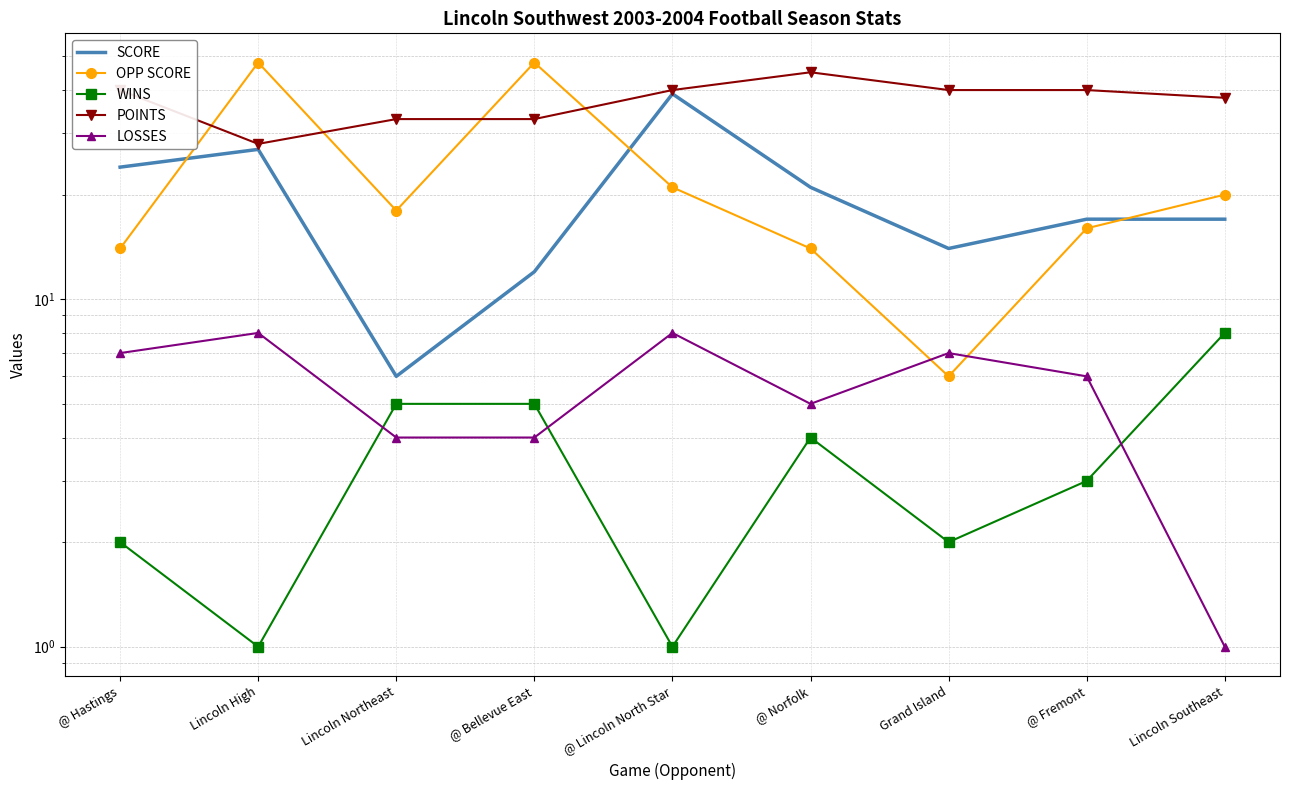

Reading right to left, transcribe all the data shown in this chart.

SCORE: Lincoln Southeast=17	@ Fremont=17	Grand Island=14	@ Norfolk=21	@ Lincoln North Star=39	@ Bellevue East=12	Lincoln Northeast=6	Lincoln High=27	@ Hastings=24
OPP SCORE: Lincoln Southeast=20	@ Fremont=16	Grand Island=6	@ Norfolk=14	@ Lincoln North Star=21	@ Bellevue East=48	Lincoln Northeast=18	Lincoln High=48	@ Hastings=14
WINS: Lincoln Southeast=8	@ Fremont=3	Grand Island=2	@ Norfolk=4	@ Lincoln North Star=1	@ Bellevue East=5	Lincoln Northeast=5	Lincoln High=1	@ Hastings=2
POINTS: Lincoln Southeast=38	@ Fremont=40	Grand Island=40	@ Norfolk=45	@ Lincoln North Star=40	@ Bellevue East=33	Lincoln Northeast=33	Lincoln High=28	@ Hastings=40
LOSSES: Lincoln Southeast=1	@ Fremont=6	Grand Island=7	@ Norfolk=5	@ Lincoln North Star=8	@ Bellevue East=4	Lincoln Northeast=4	Lincoln High=8	@ Hastings=7